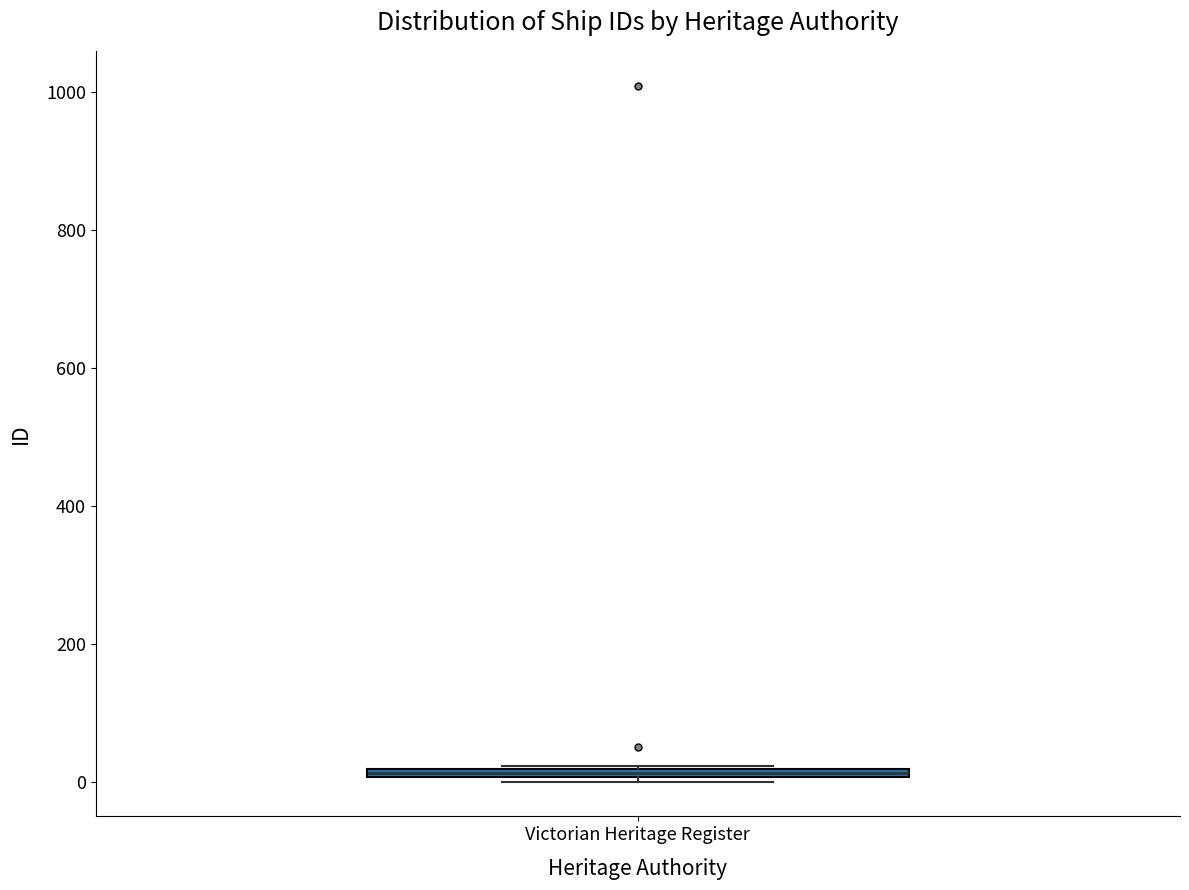

Where is the upper edge of the box for Victorian Heritage Register on the y-axis? The values are not printed on the chart, so give them approximately, as read against the axis.

20